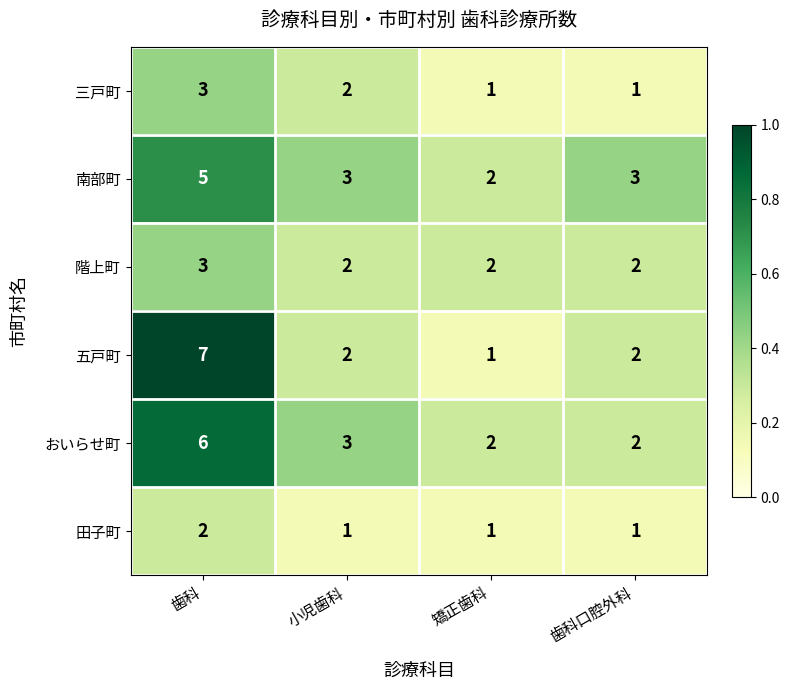

Which series has the widest spread of values?

五戸町